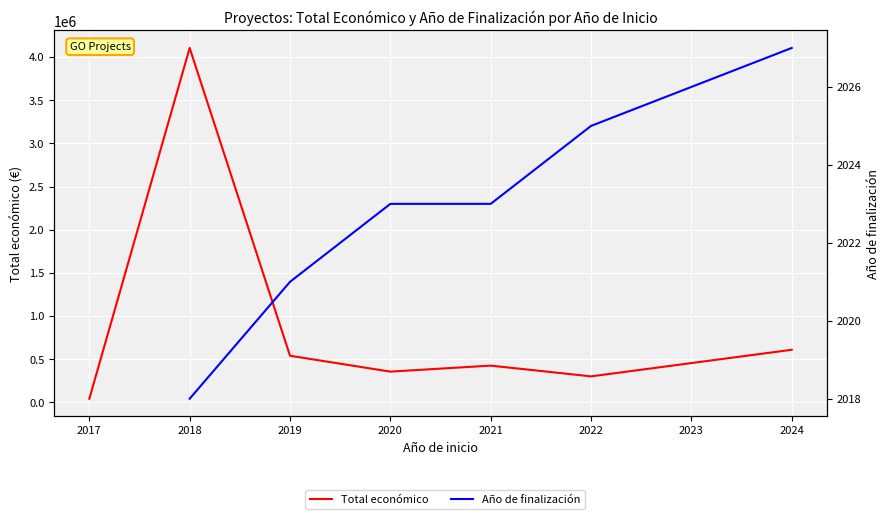

At how many categories does at least one series exceed 1850350?

1